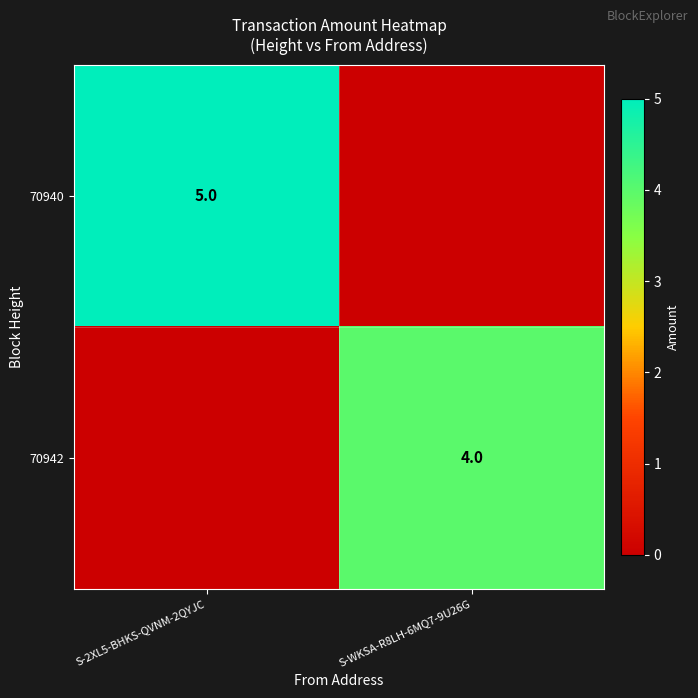

The value of 70942 at S-WKSA-R8LH-6MQ7-9U26G is 4. True or false?

True